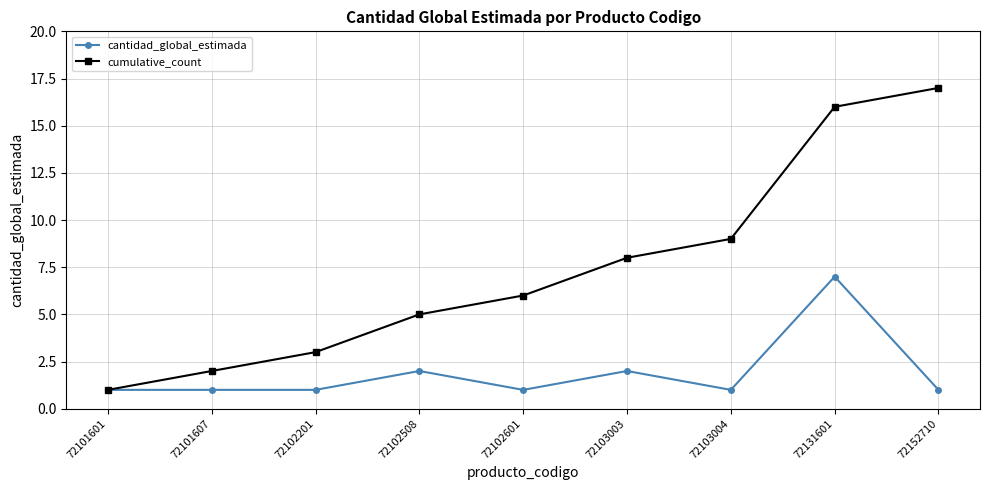

What is the difference between the second highest and second lowest values in the cantidad_global_estimada series?

1